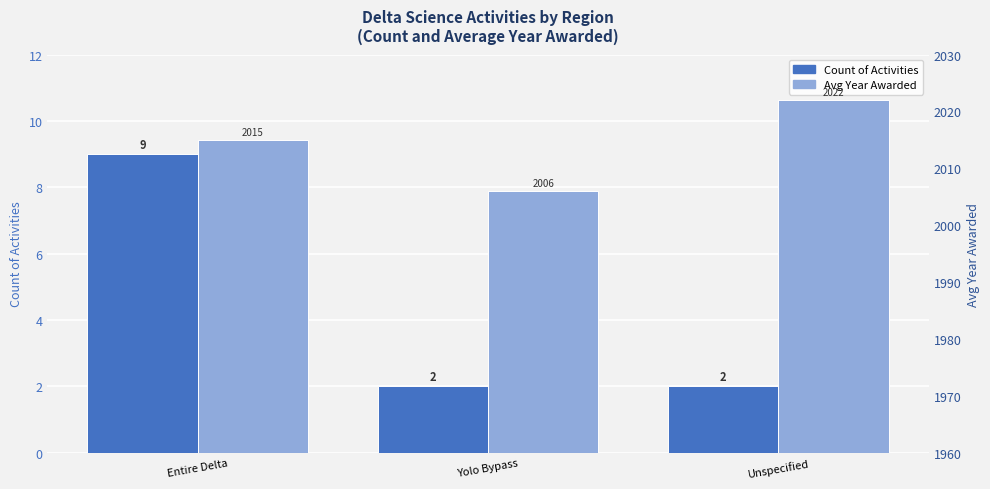

Reading right to left, extract all data points from this chart.

Count of Activities: Unspecified=2	Yolo Bypass=2	Entire Delta=9
Avg Year Awarded: Unspecified=2022	Yolo Bypass=2006	Entire Delta=2015